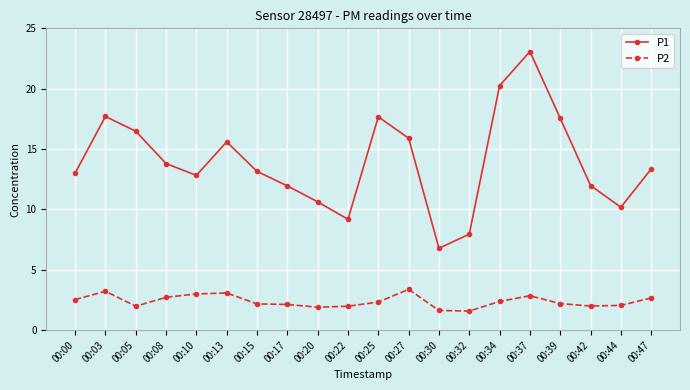

True or false: P2 and P1 cross at least once.

False